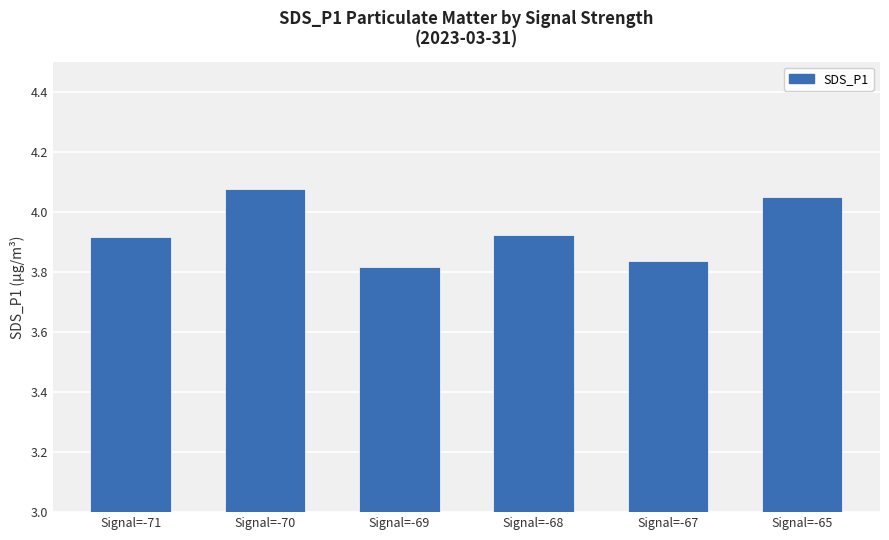

How many values are between 3 and 4?

4